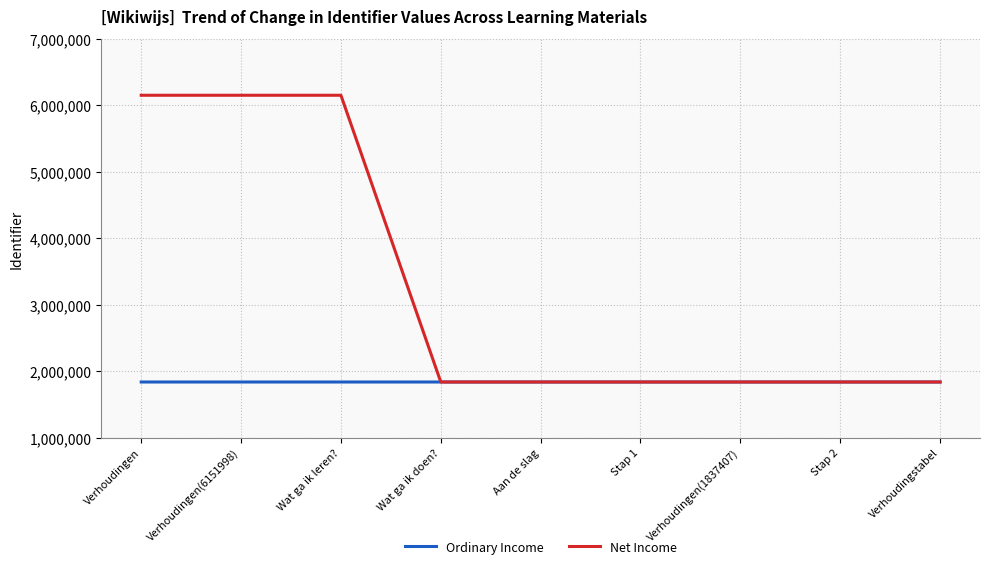

Which series has the largest total across all categories?

Net Income